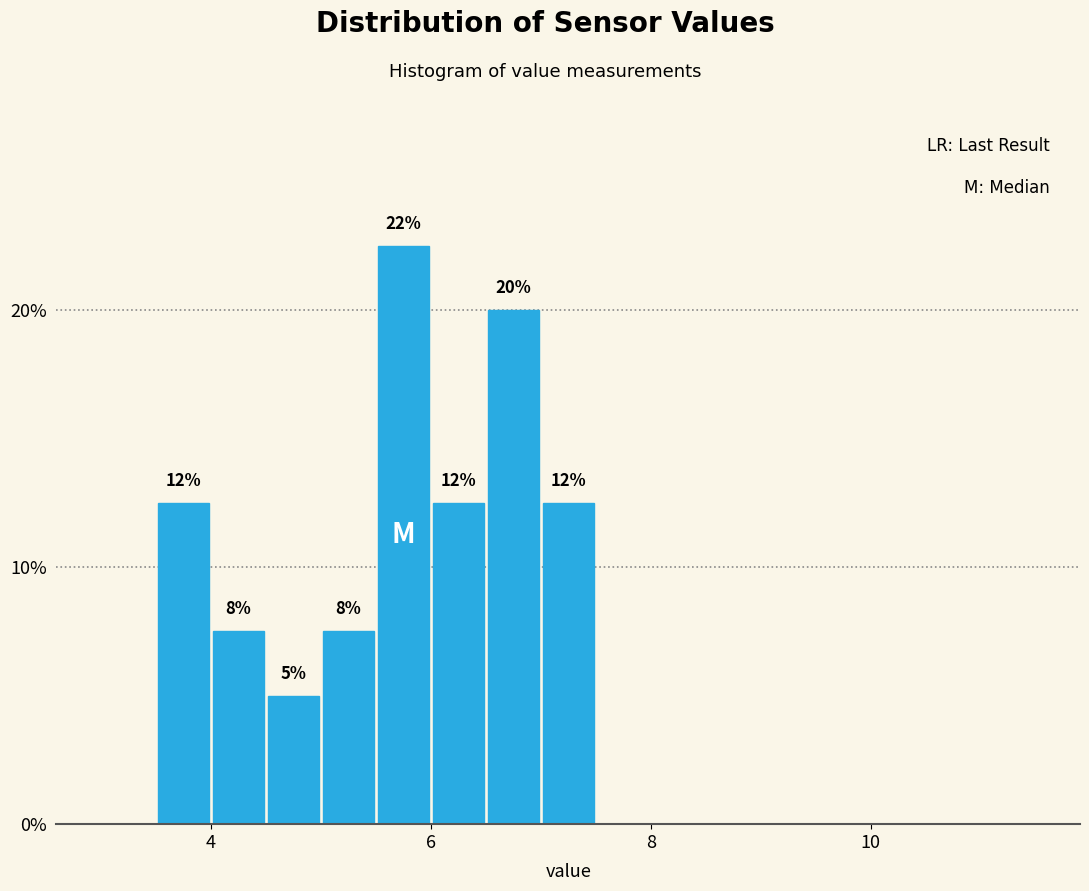

Read against the x-axis, roughly where is the centre of the tallest bar?

5.8